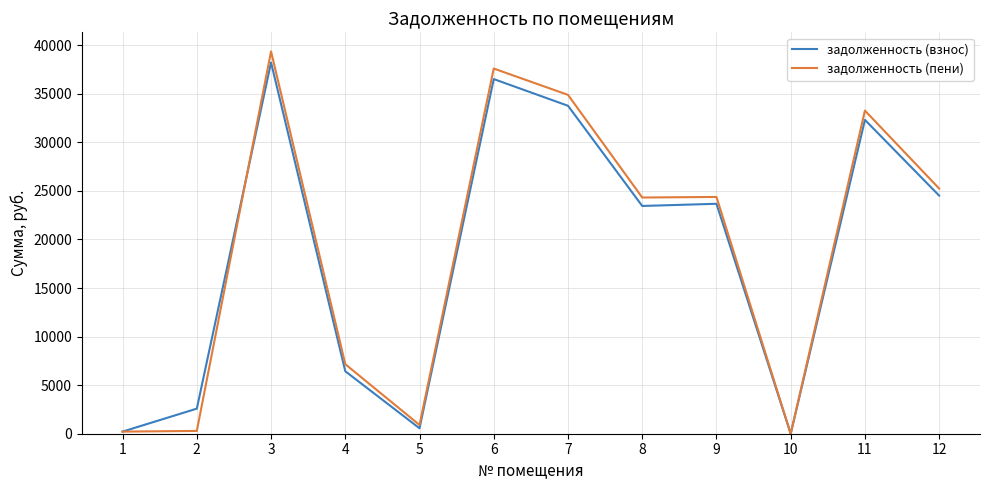

What is the difference between the highest and lowest values at 5?

340.7